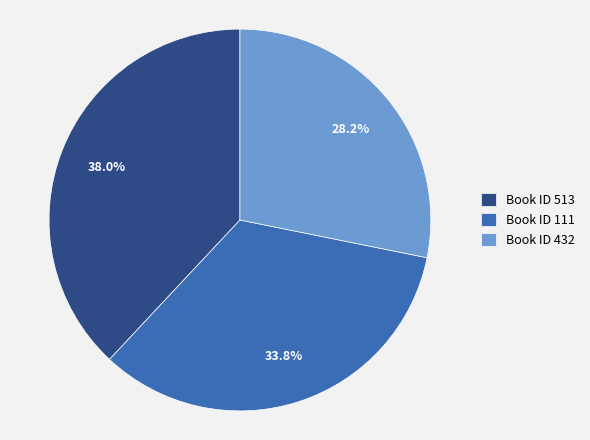

How many slices are in this pie chart?

3